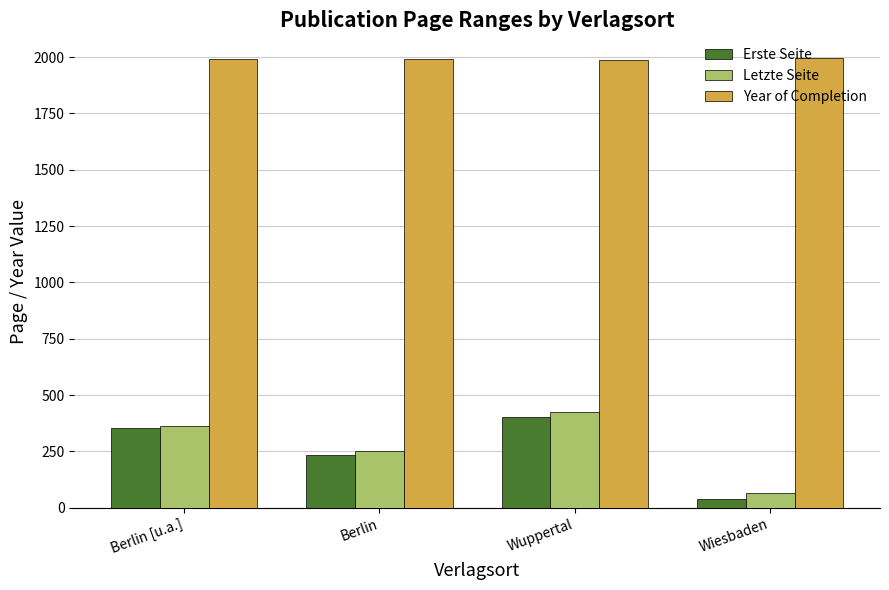

True or false: Letzte Seite has a value of 116 at Berlin.

False